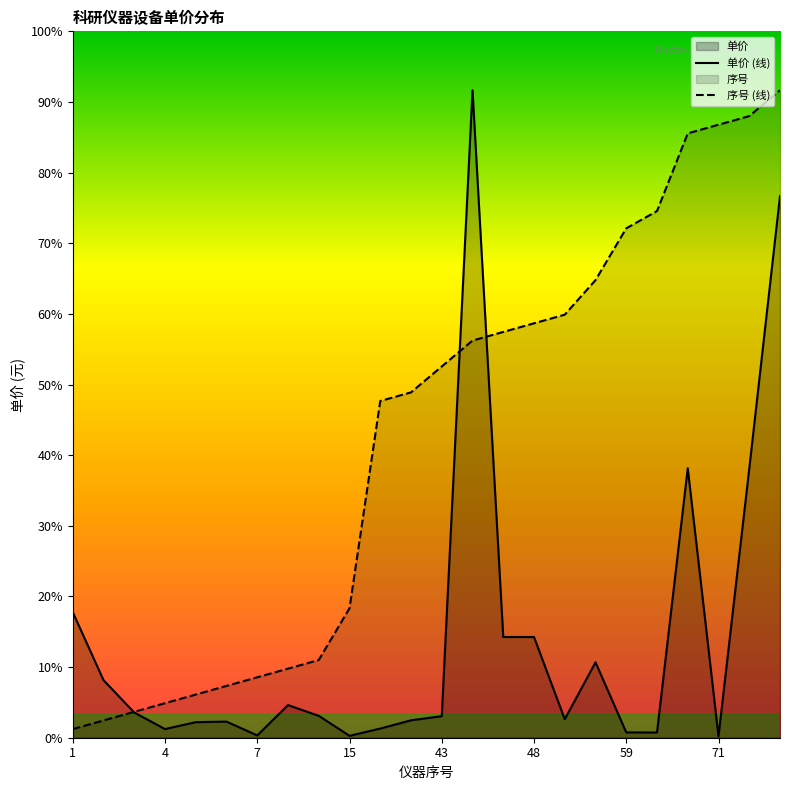

In 单价 (线), how many points are lower than both neighbors (excluding endpoints)?

6